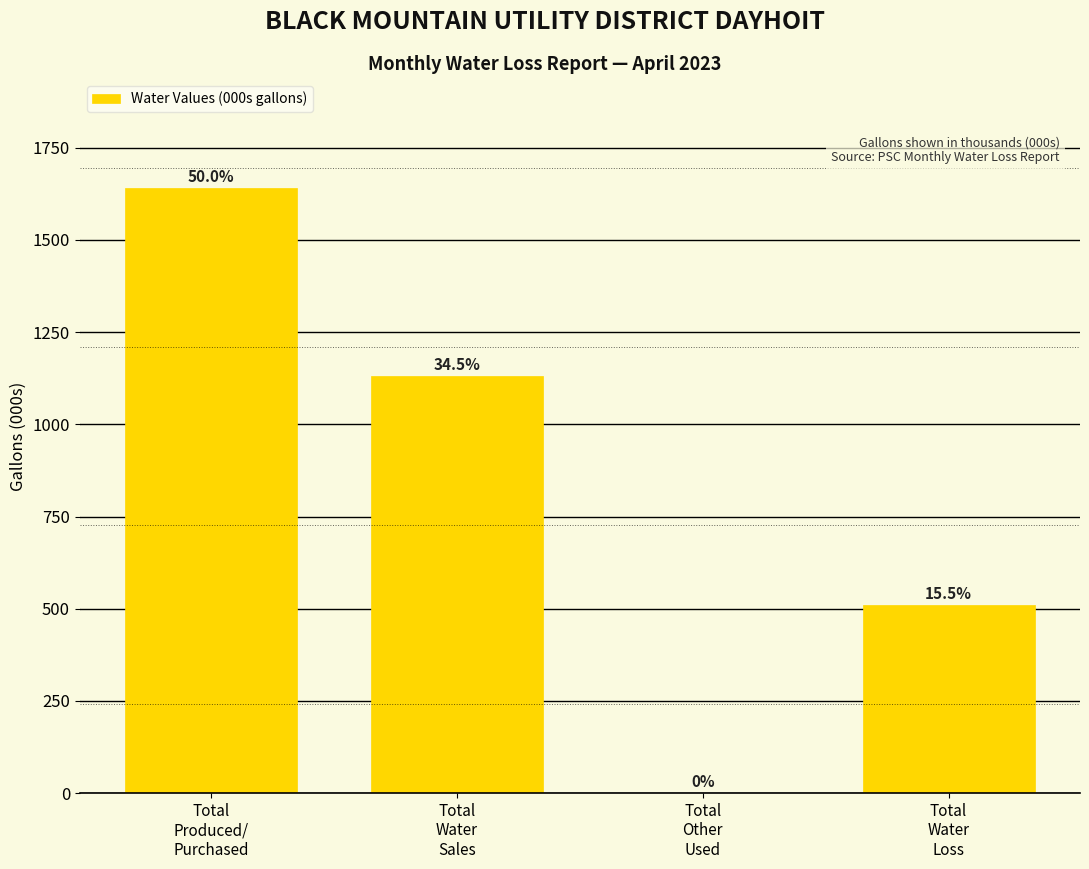

Are the bars horizontal?

No